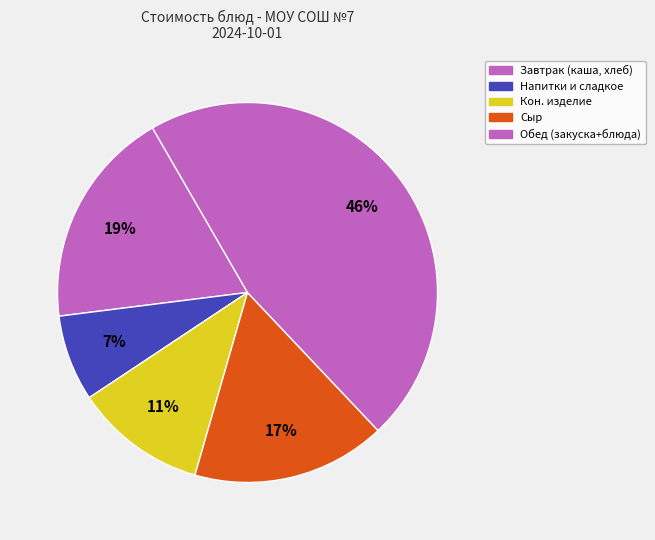

Which slice is the smallest?

Напитки и сладкое